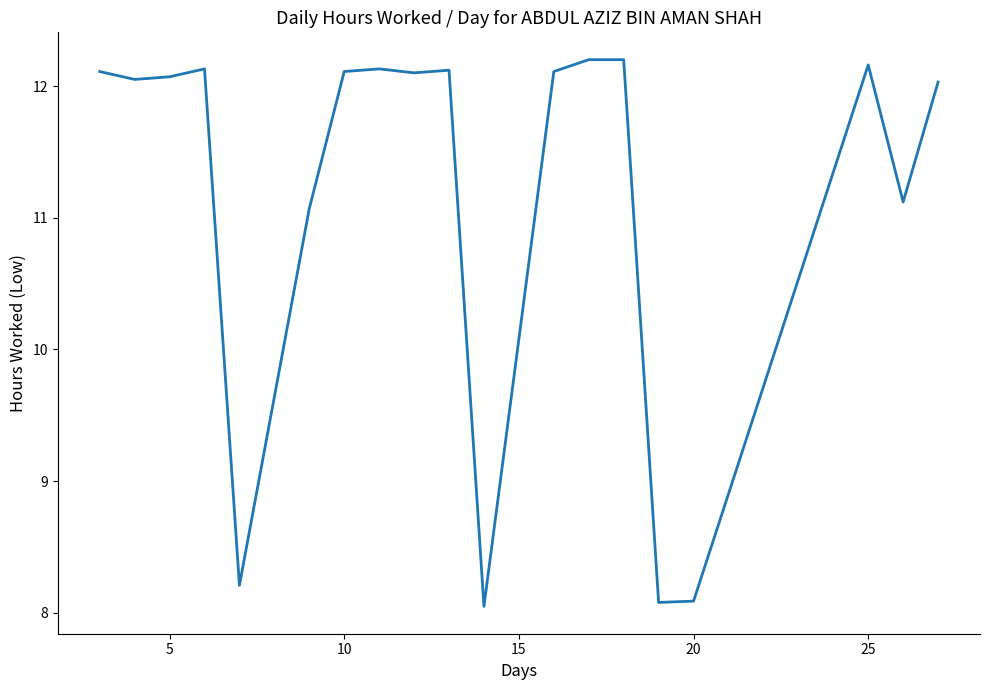

How many categories are shown in the chart?

19